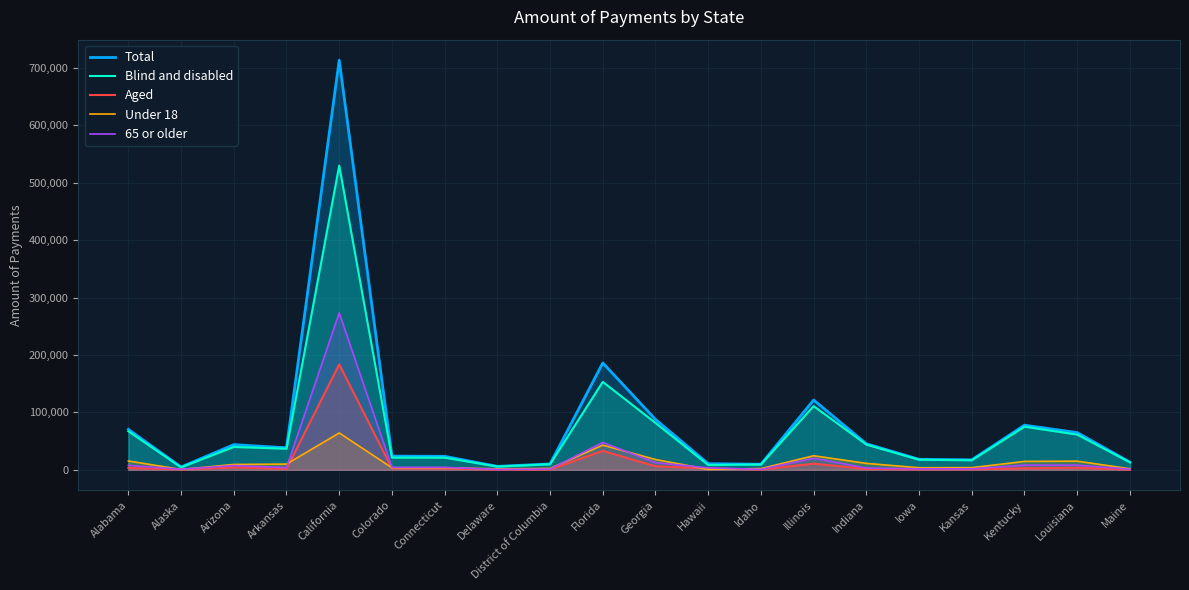

At which category is the sum across all series the highest?

California